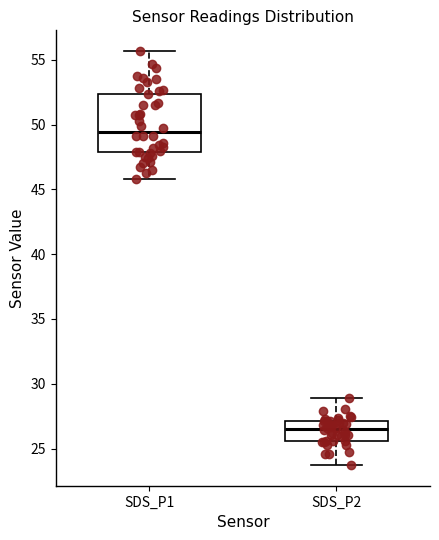

Which box's median line is the lowest?

SDS_P2